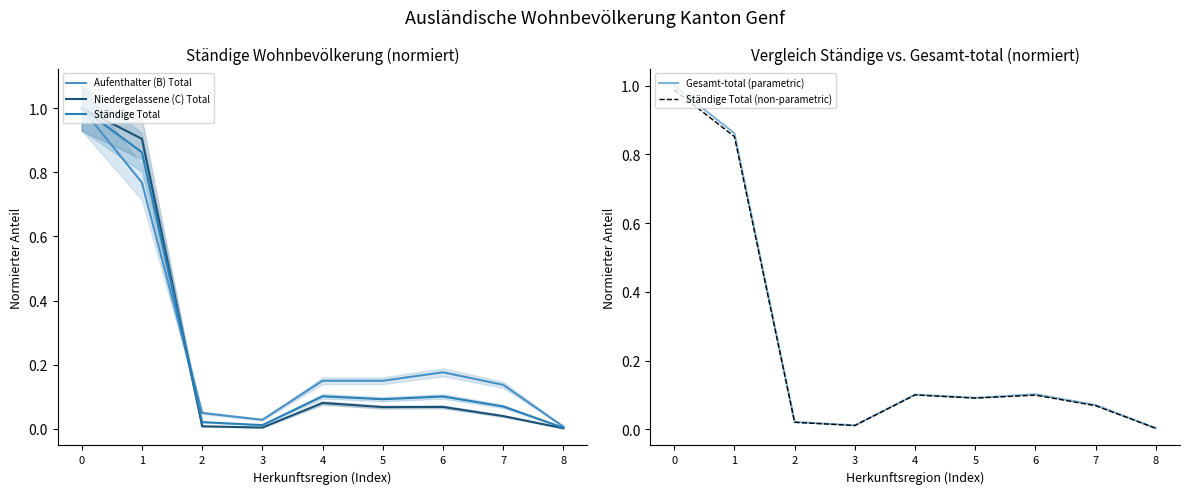

What is the difference between the Niedergelassene (C) Total values at 4 and 8?

0.1